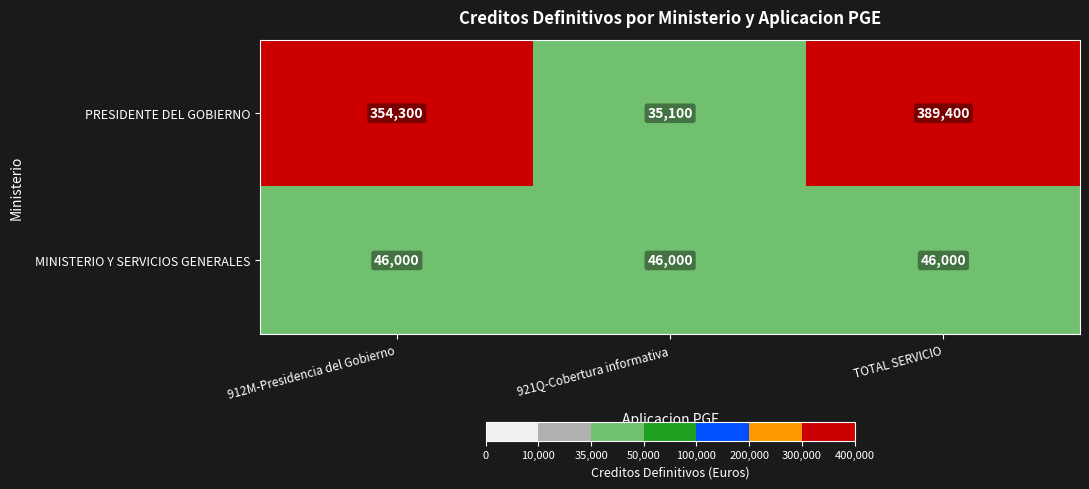

Rank the series by their average value, from highest to lowest.

PRESIDENTE DEL GOBIERNO, MINISTERIO Y SERVICIOS GENERALES